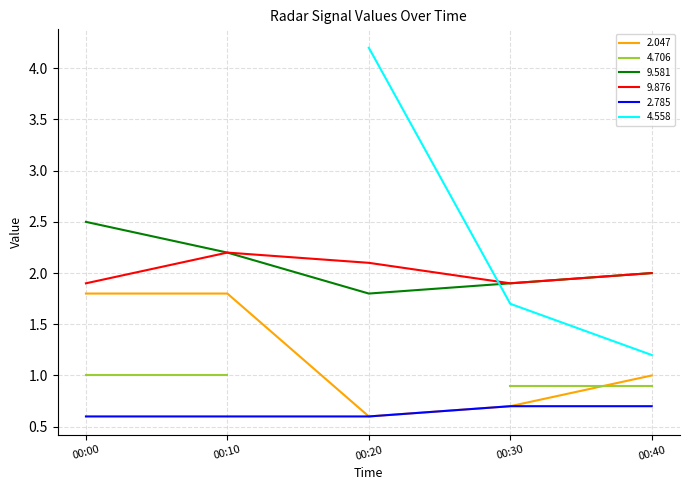

True or false: 2.785 and 9.876 cross at least once.

False